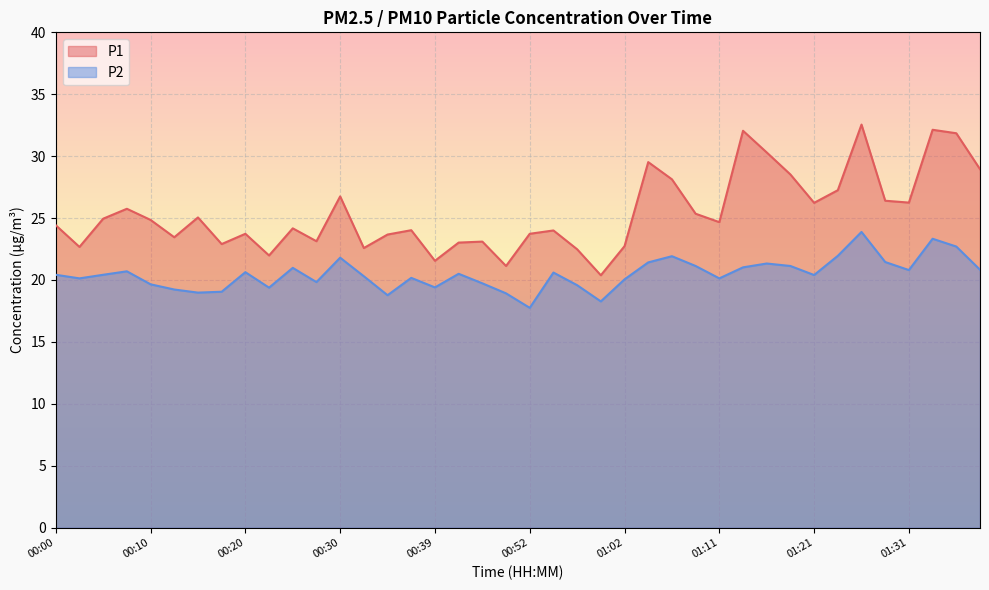

Which label corresponds to the smallest value in the chart?

00:52